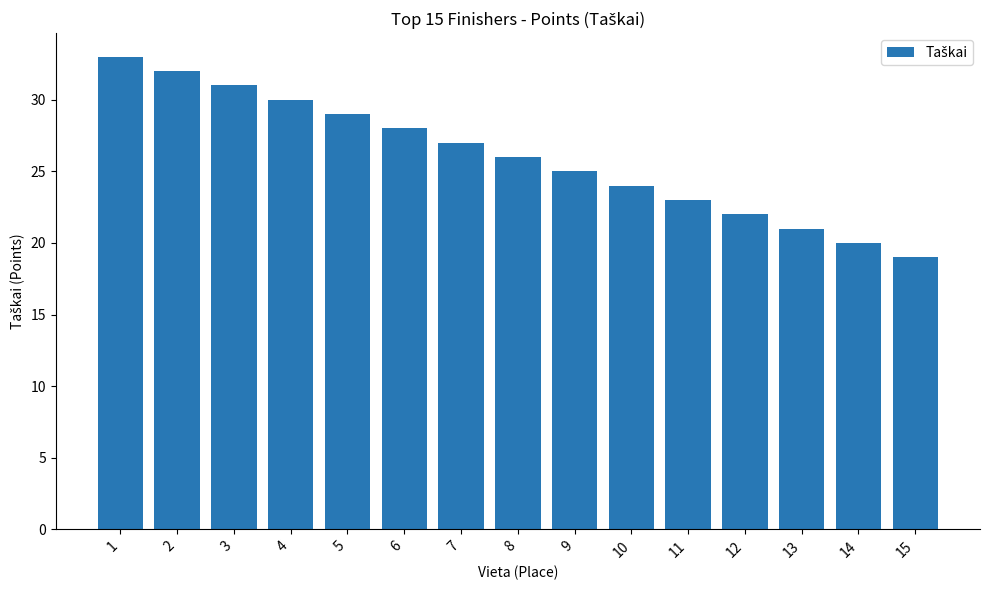

List the labels in order of value, largest first.

1, 2, 3, 4, 5, 6, 7, 8, 9, 10, 11, 12, 13, 14, 15